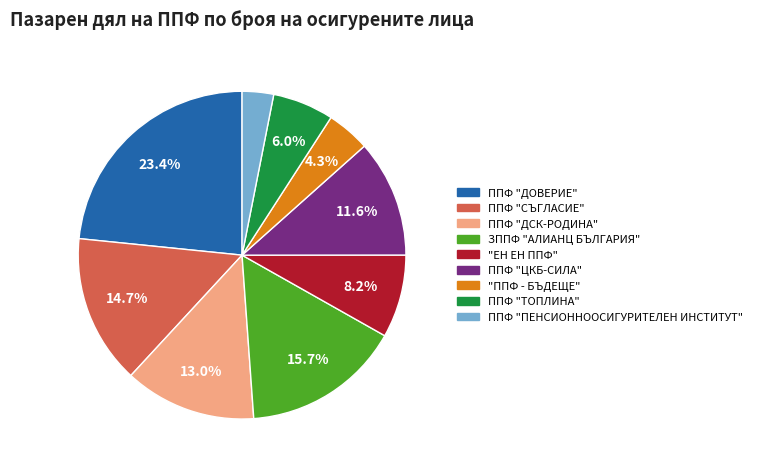

What is the smallest slice in the pie chart?

ППФ "ПЕНСИОННООСИГУРИТЕЛЕН ИНСТИТУТ"